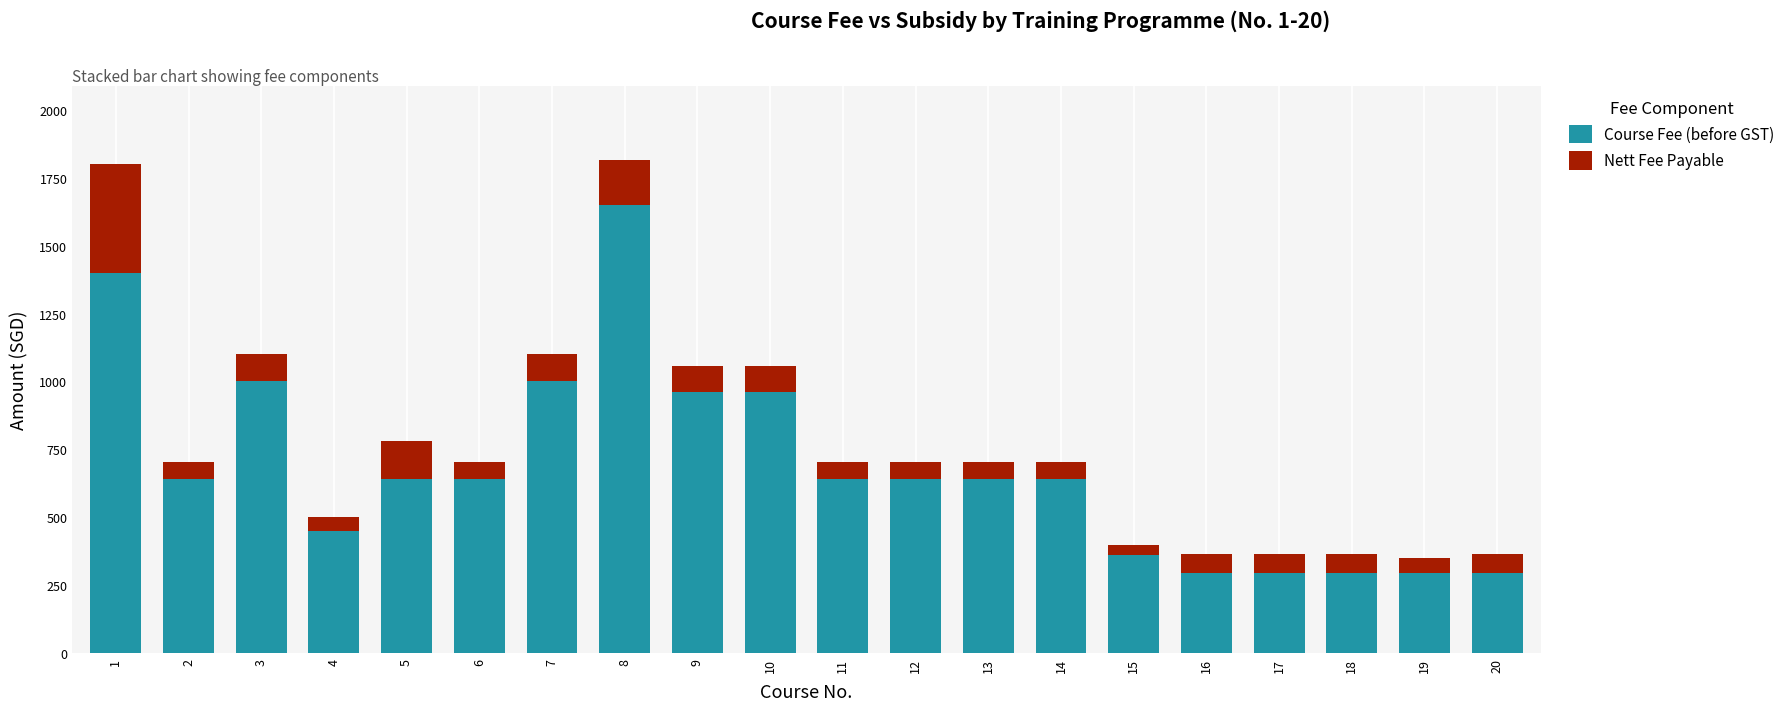

What is the difference between the maximum and second lowest values in the Course Fee (before GST) series?

1355.9